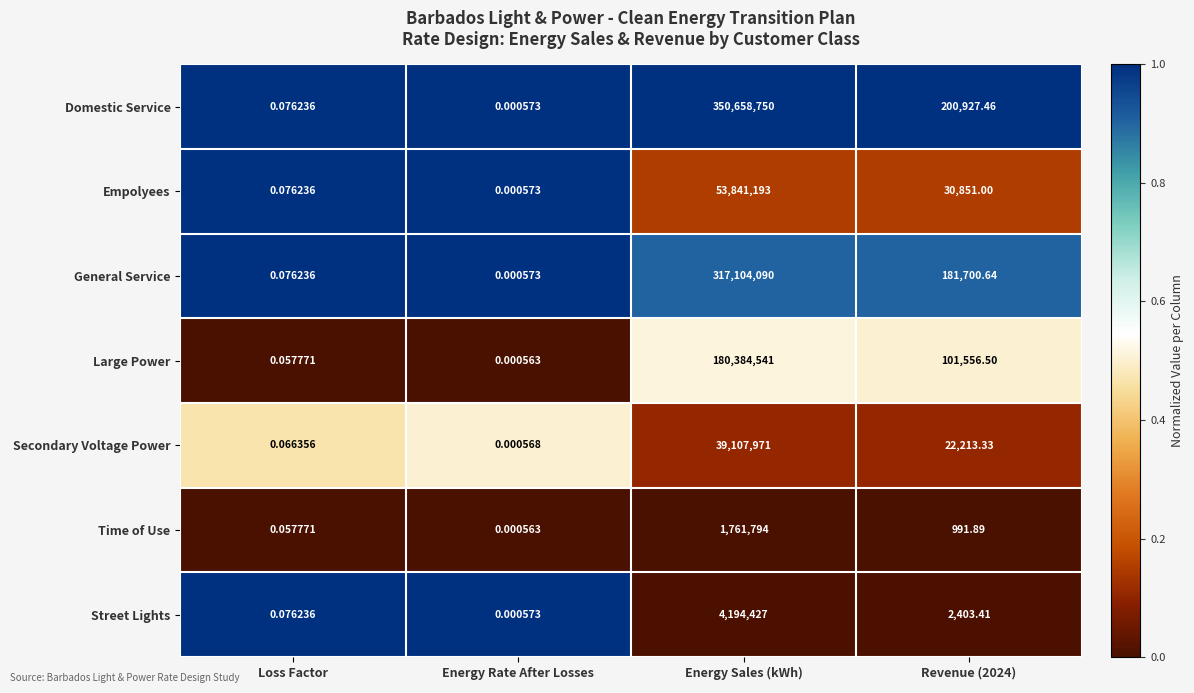

List the series in order of their peak value, highest first.

Domestic Service, General Service, Large Power, Empolyees, Secondary Voltage Power, Street Lights, Time of Use